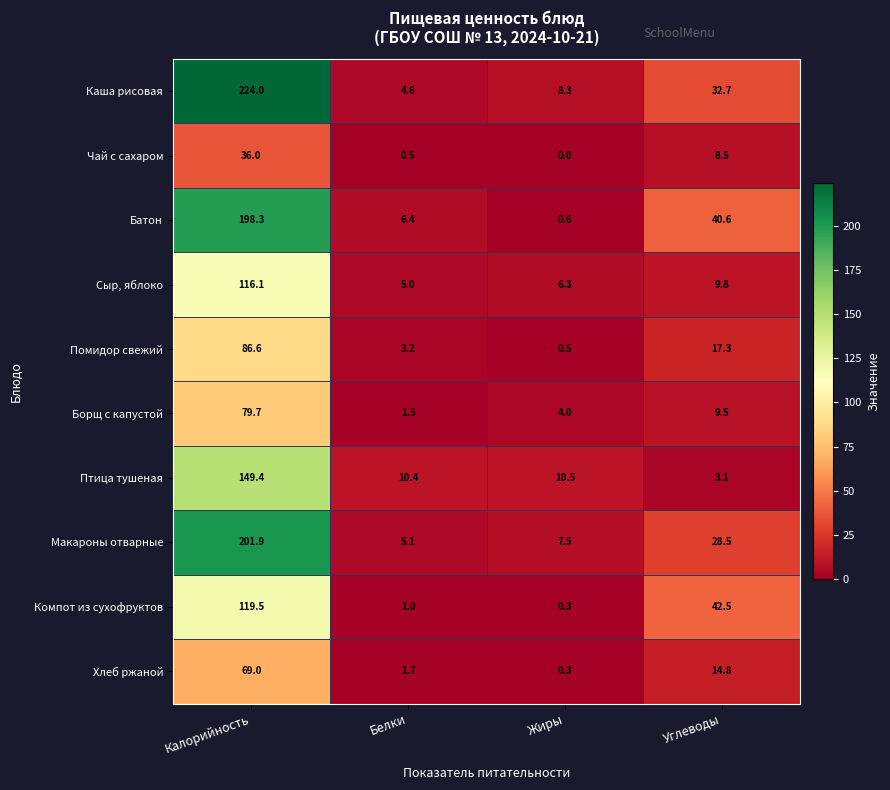

At Углеводы, list the series in order from smallest to largest.

Птица тушеная, Чай с сахаром, Борщ с капустой, Сыр, яблоко, Хлеб ржаной, Помидор свежий, Макароны отварные, Каша рисовая, Батон, Компот из сухофруктов